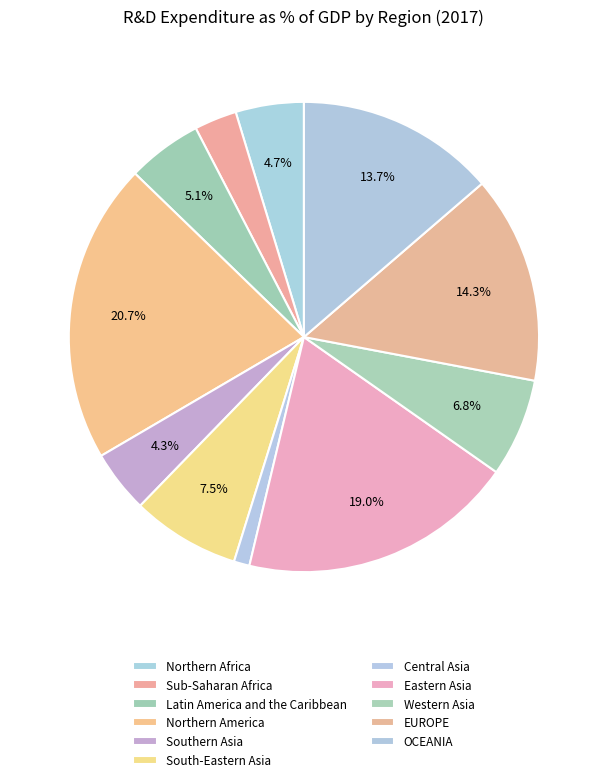

Which slice is the smallest?

Central Asia